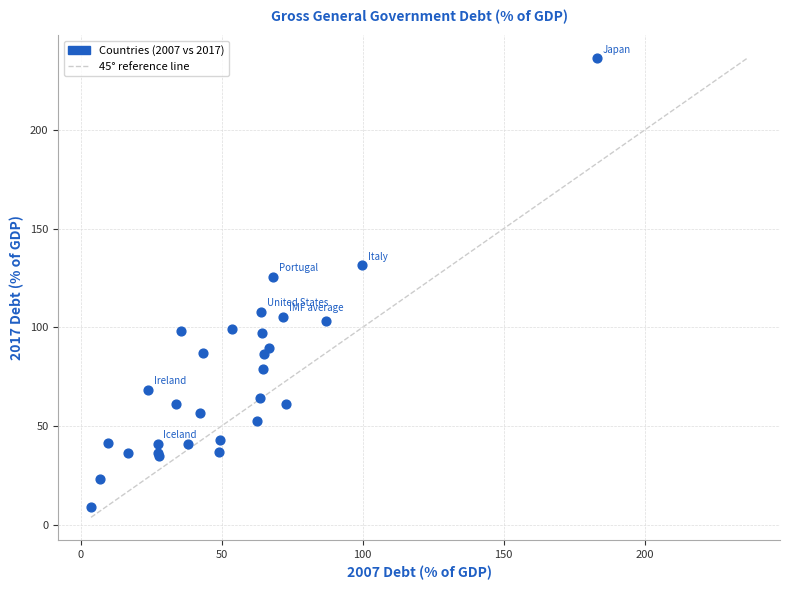

What Y value in the scatter plot is closest to 122?

125.6